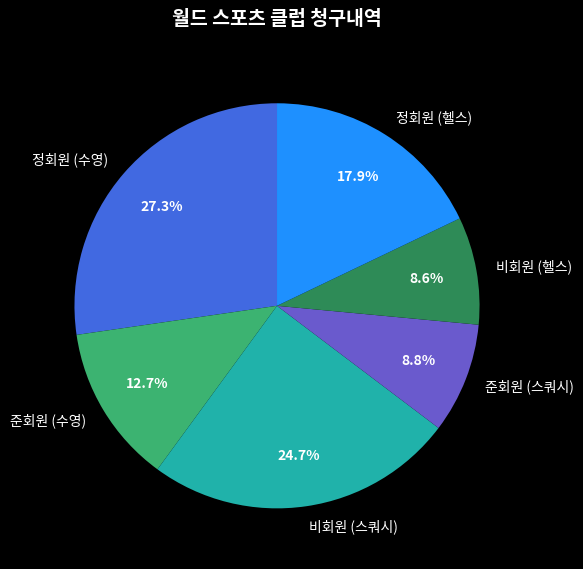

How many slices are in this pie chart?

6